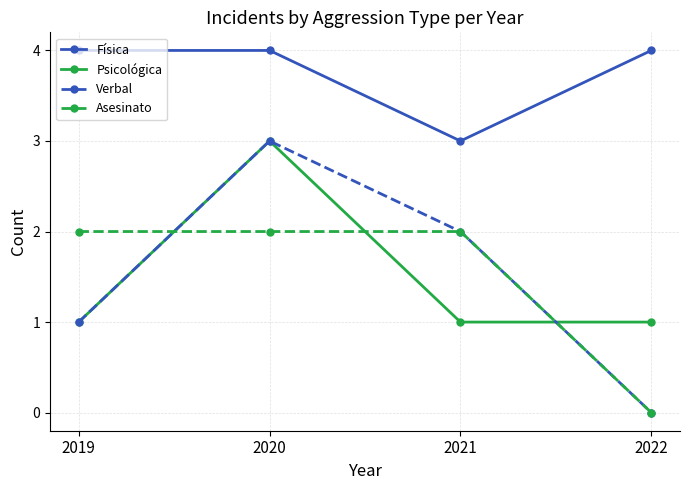

Count the number of categories in the chart.

4